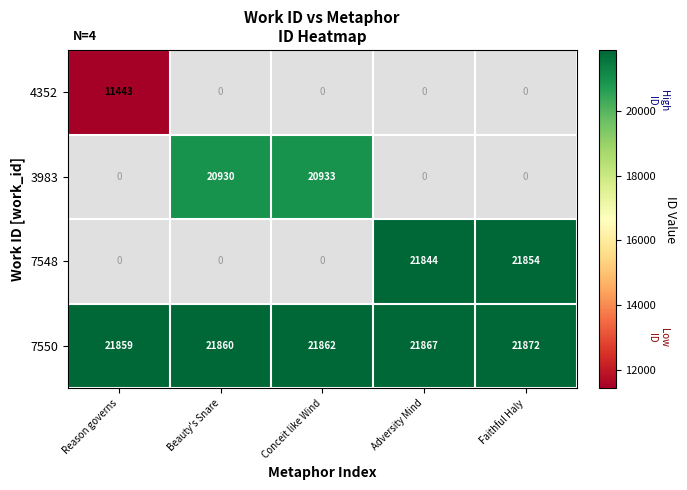

Which has a higher value, Beauty's Snare or Reason governs?

Reason governs